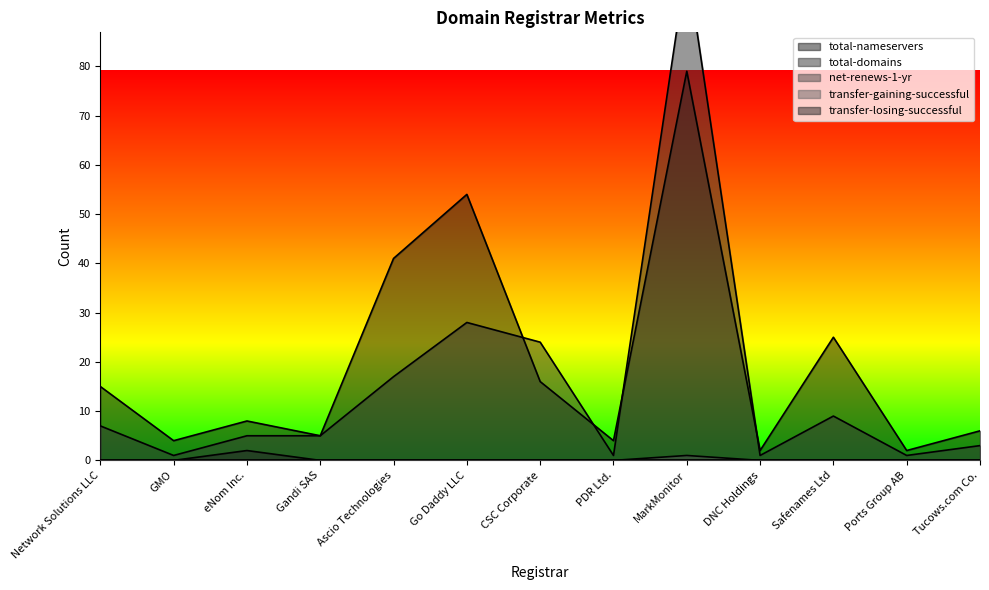

Which series has the largest range (max minus min)?

total-domains